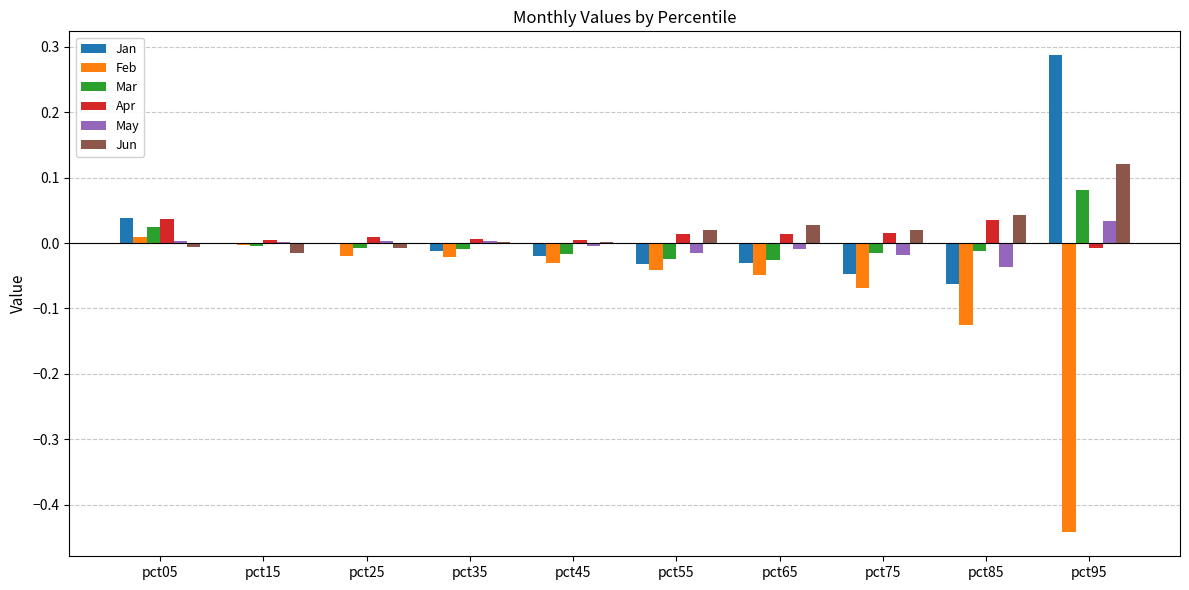

Which series has the largest range (max minus min)?

Feb